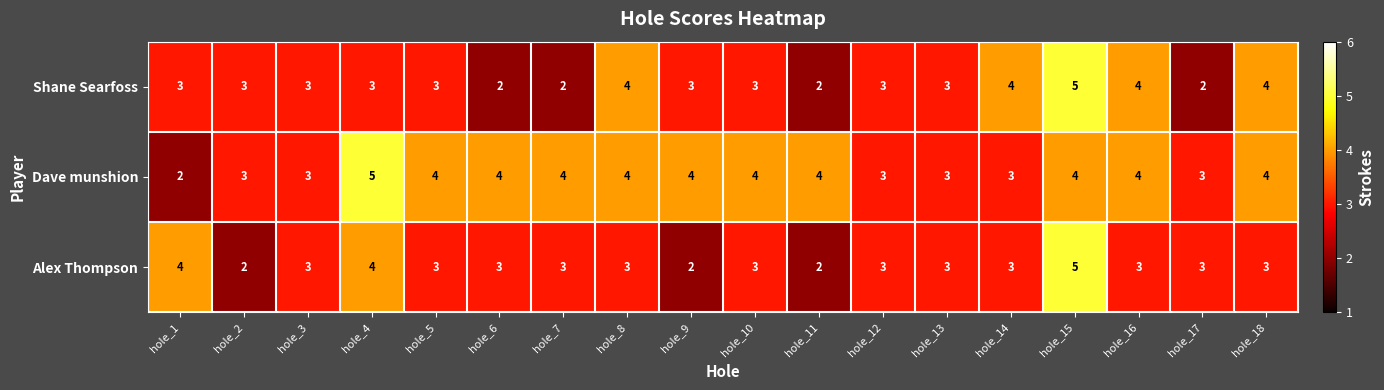

The Alex Thompson series shows 1 at hole_12. True or false?

False